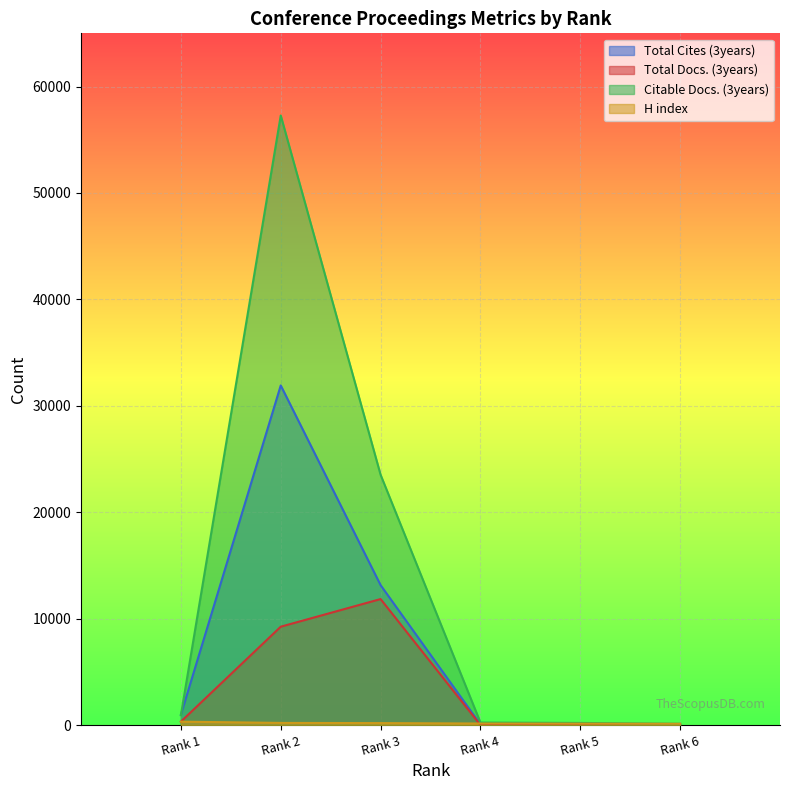

What is the value of the H index point at the 2nd from the left?

199